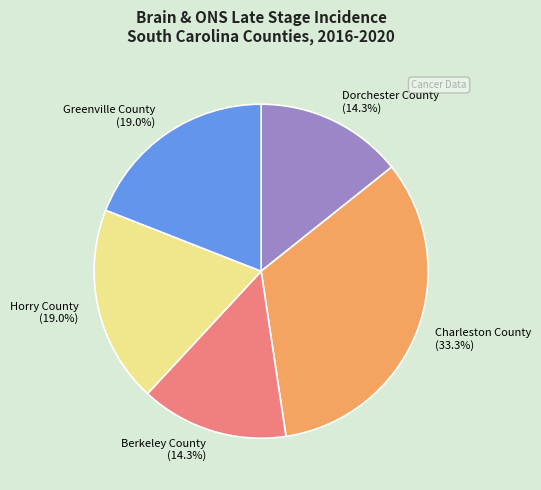

Does Berkeley County account for over 50% of the chart?

No